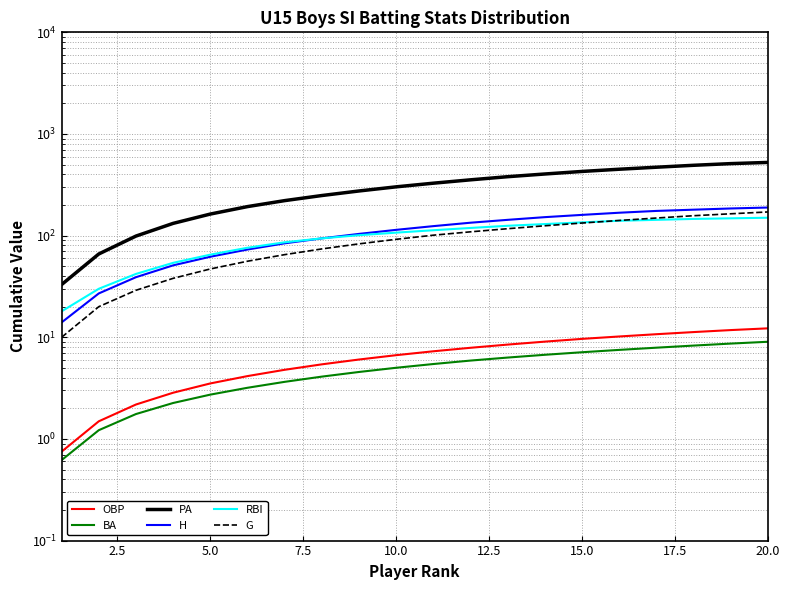

What is the difference between the maximum and minimum values in the BA series?

8.4